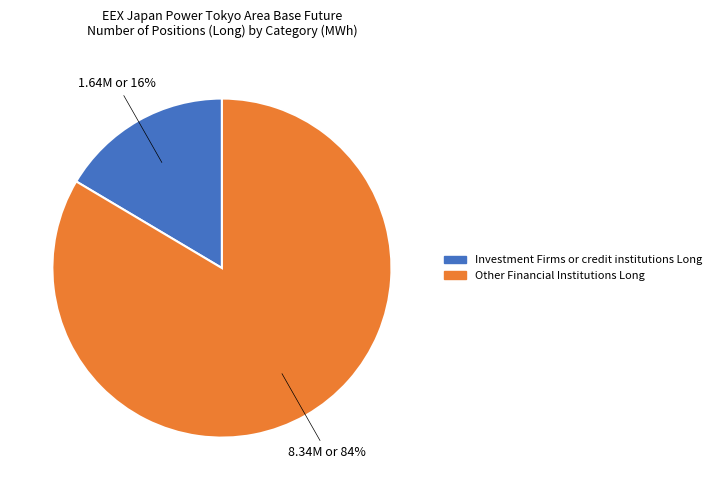

To the nearest percent, what percentage of the pie is Investment Firms or credit institutions Long?

16%